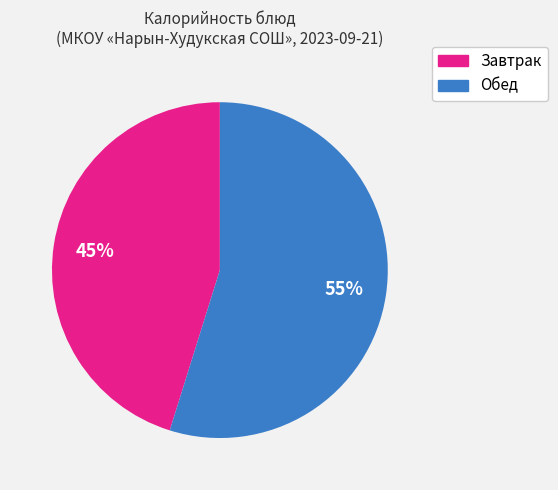

To the nearest percent, what is the average slice percentage?

50%